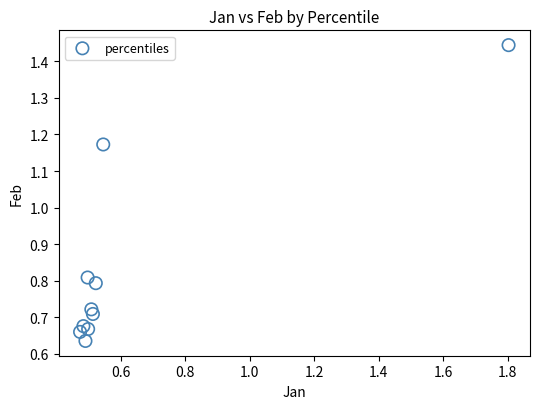

What is the range of X values (max minus min)?

1.3